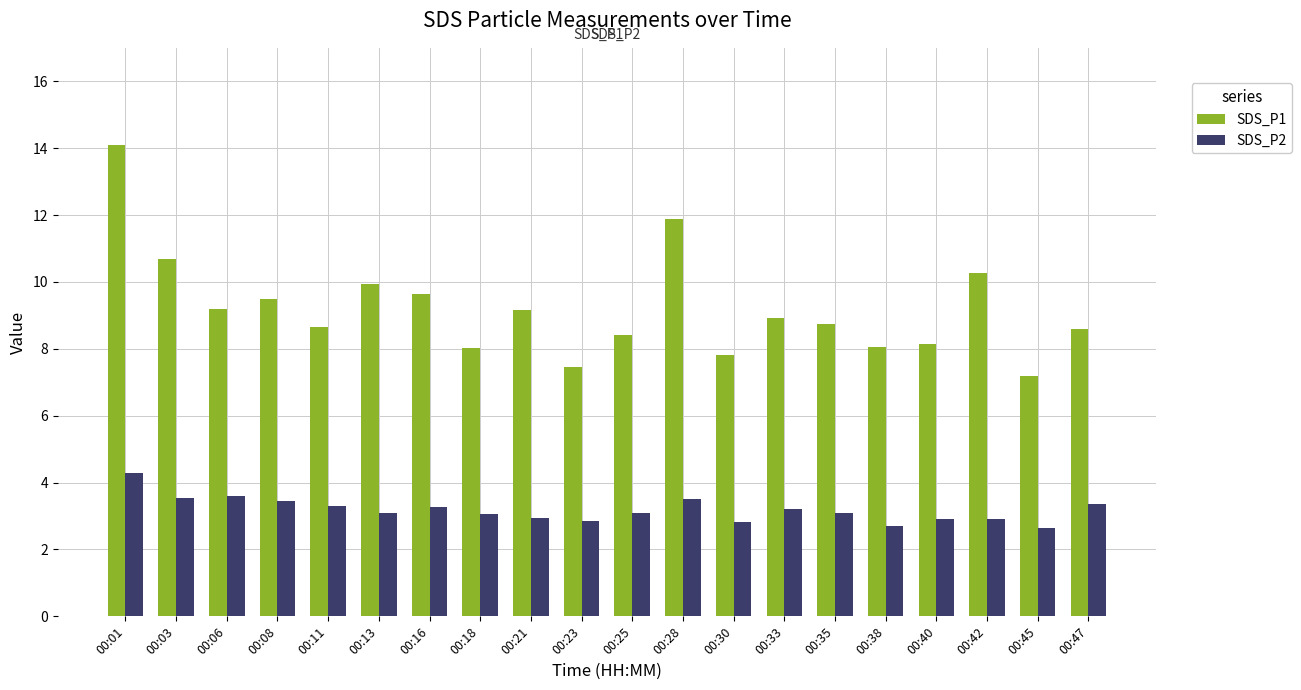

Rank the series by their maximum value, from lowest to highest.

SDS_P2, SDS_P1